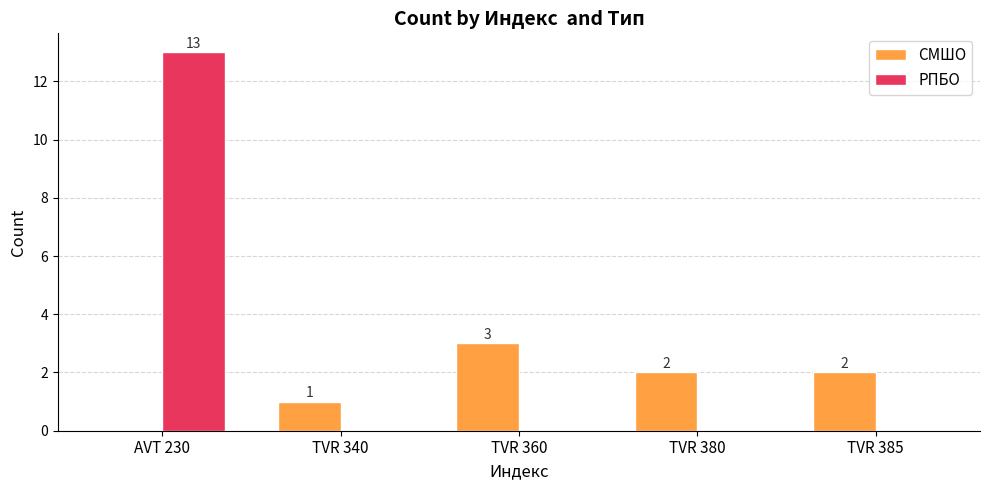

Count the number of data series in this chart.

2